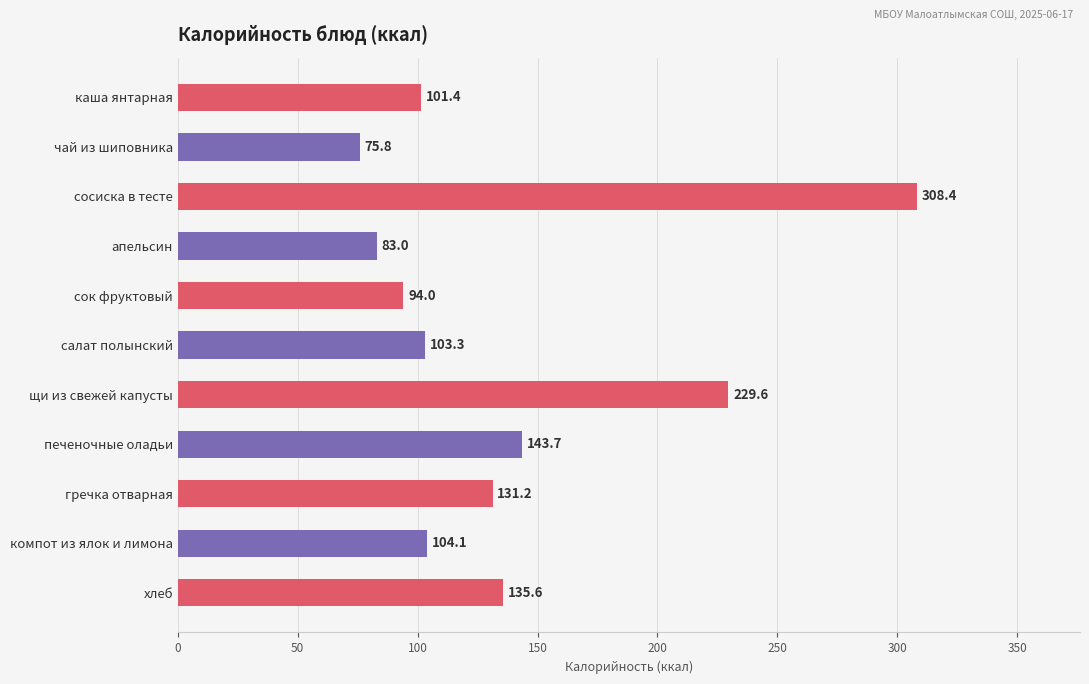

What is the label of the 2nd bar from the top?

чай из шиповника